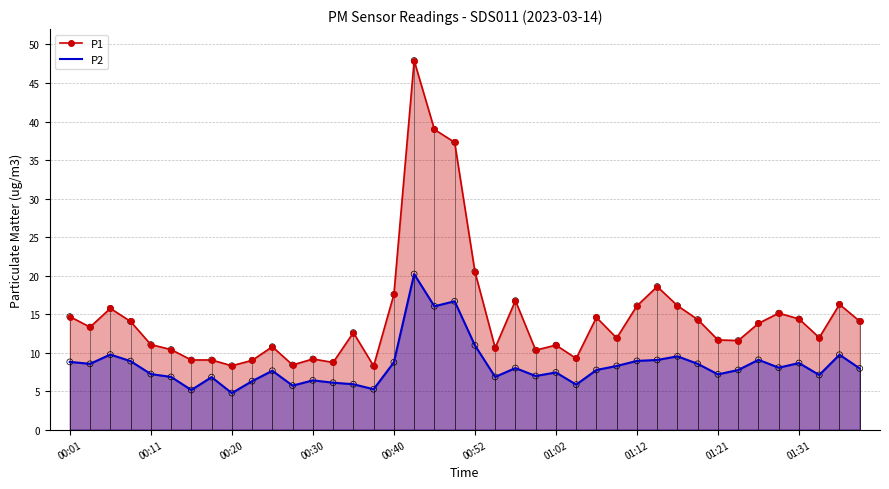

What is the total value across all series at 00:52?

31.5